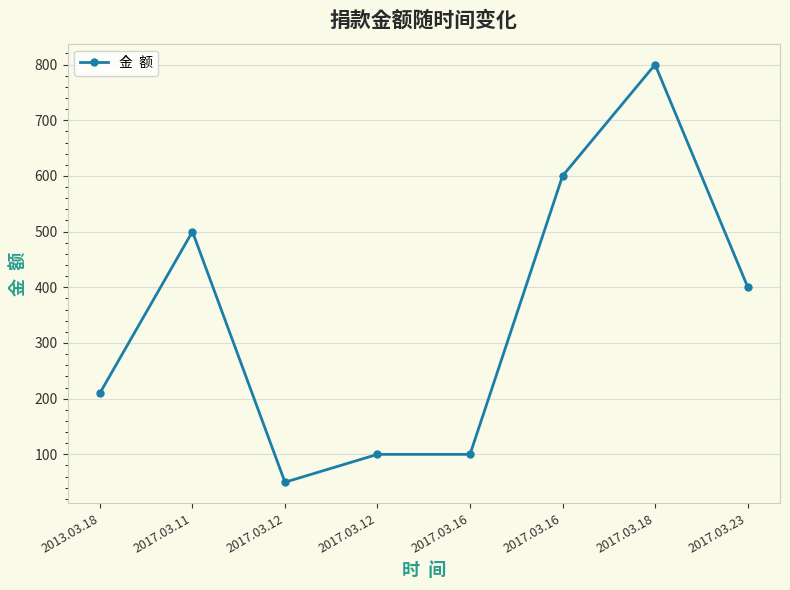

The value at 2017.03.18 is 317. True or false?

False